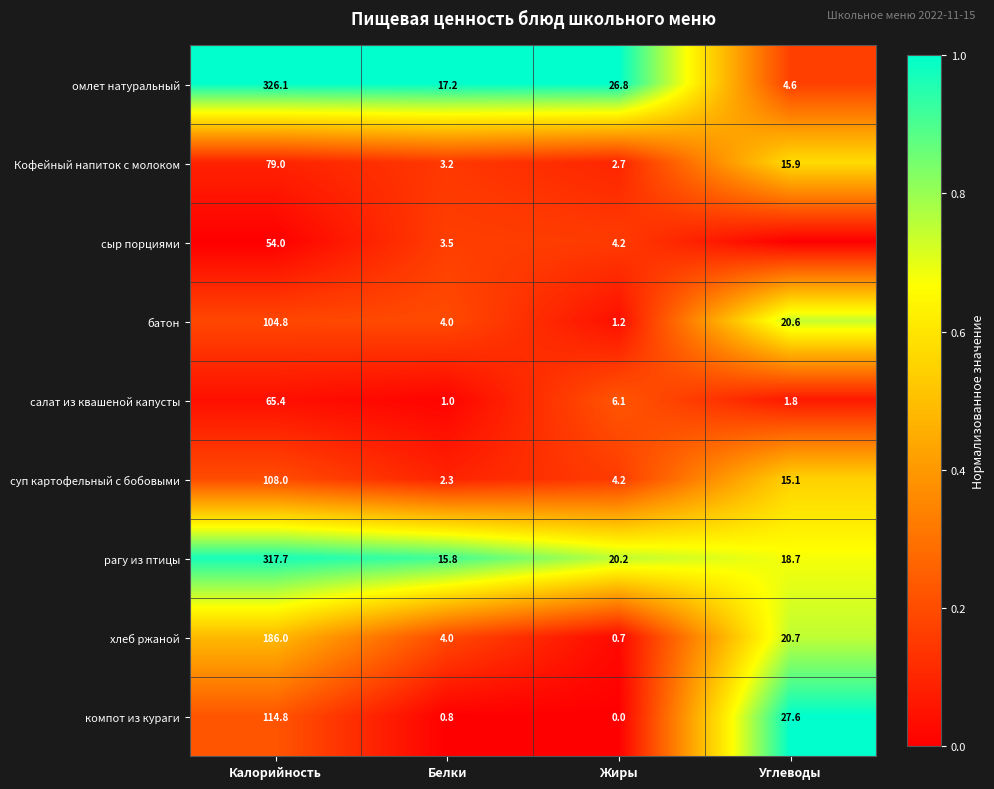

What is the sum of all омлет натуральный values?

374.7